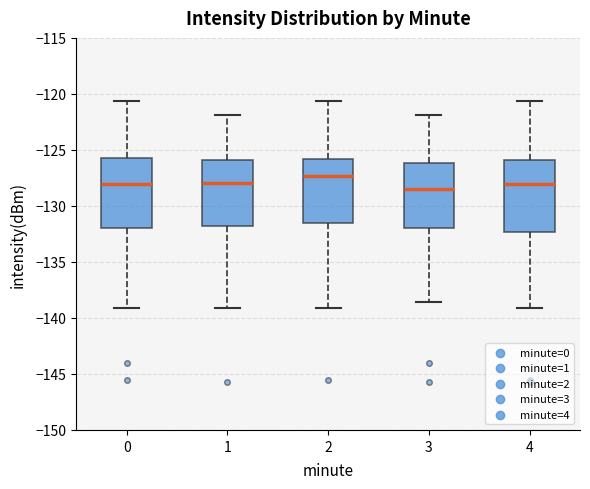

Where does the median line of the box at x = 2 sit on the y-axis? The values are not printed on the chart, so give them approximately, as read against the axis.

-127.5